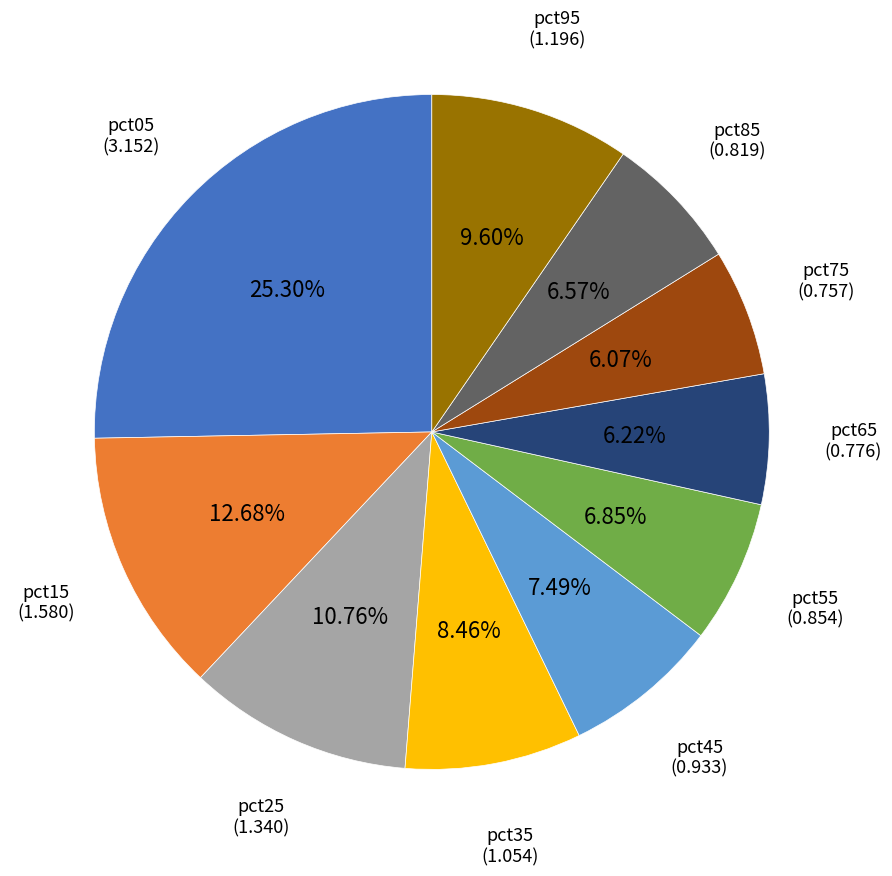

Is there a majority slice in this chart?

No